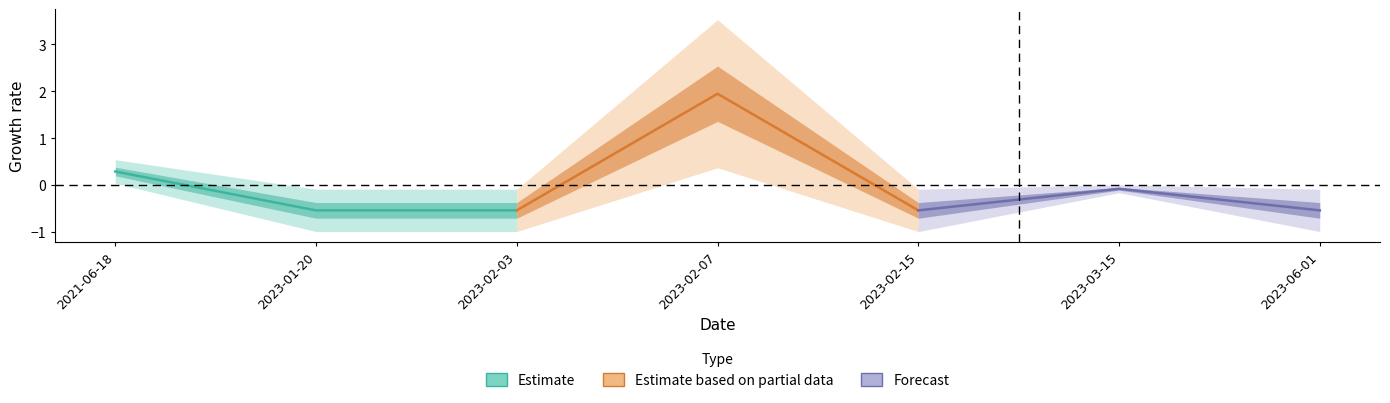

Which series has the largest total across all categories?

Estimate based on partial data